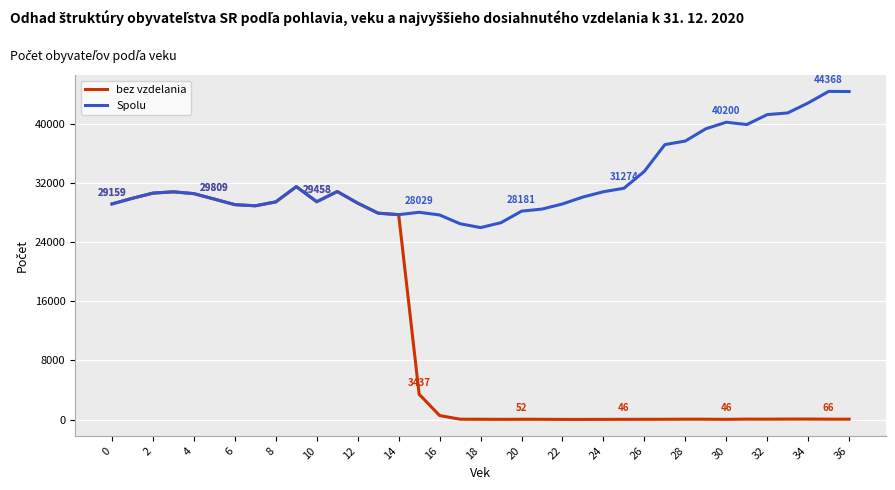

Rank the series by their maximum value, from highest to lowest.

Spolu, bez vzdelania